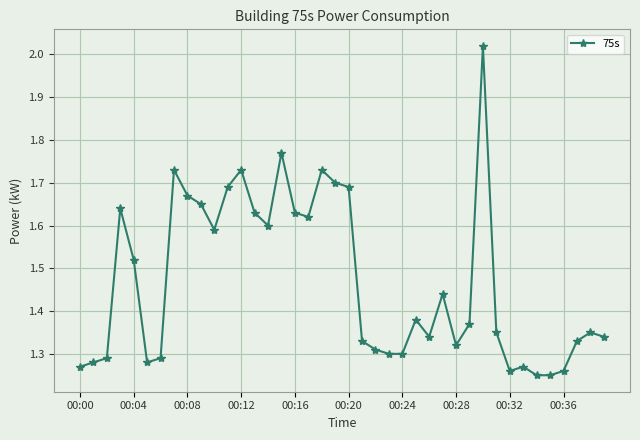

What is the difference between the second highest and second lowest values?

0.5